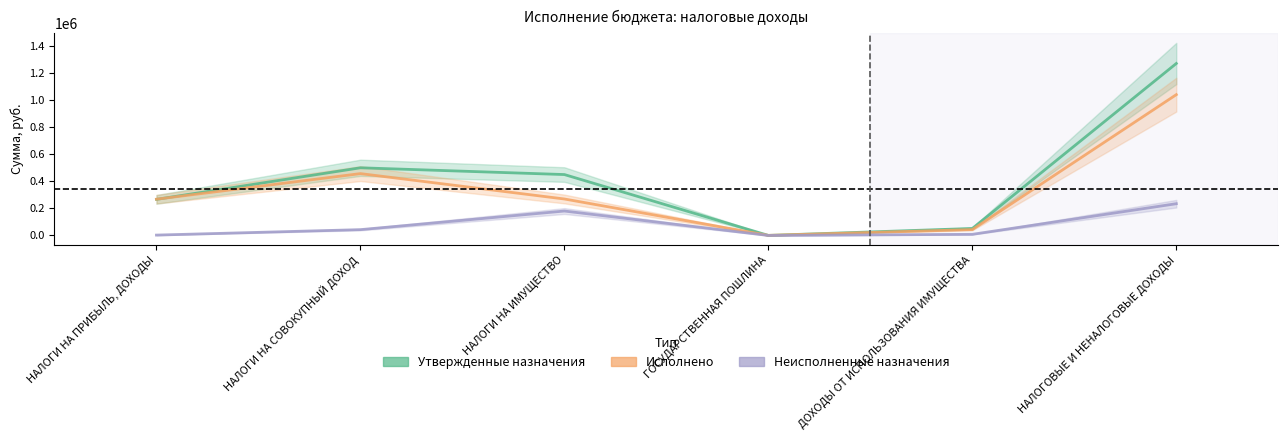

What is the value of the Неисполненные назначения point at the 1st from the left?

2753.8